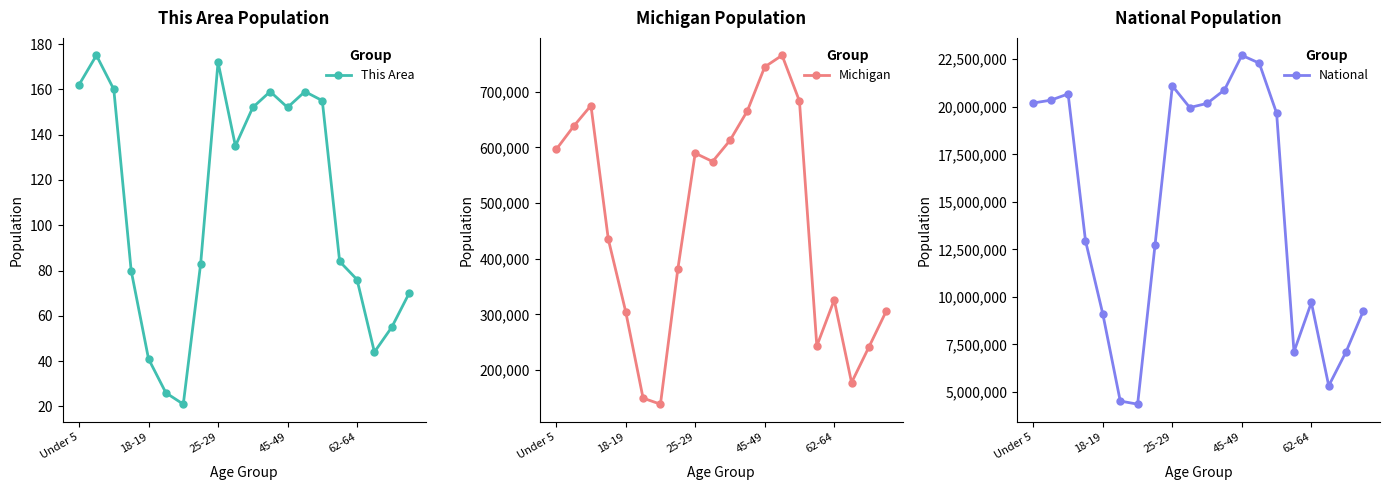

Between 9 and 15, which series saw the biggest shift?

National